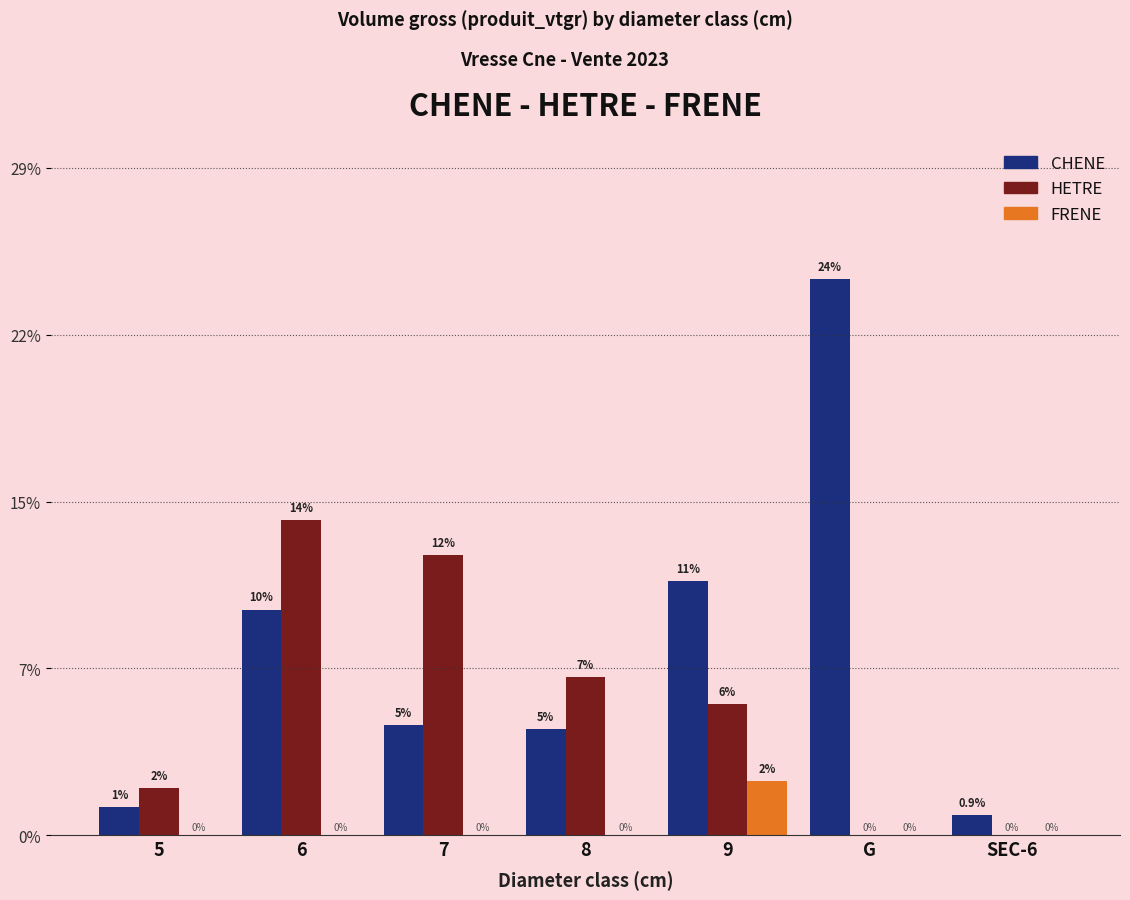

What are all the series names shown in the legend?

CHENE, HETRE, FRENE